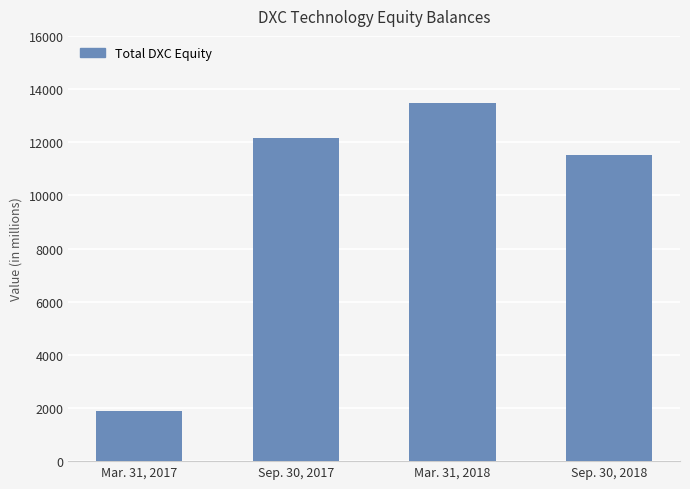

Where is the data nearest to the value 7687?

Sep. 30, 2018